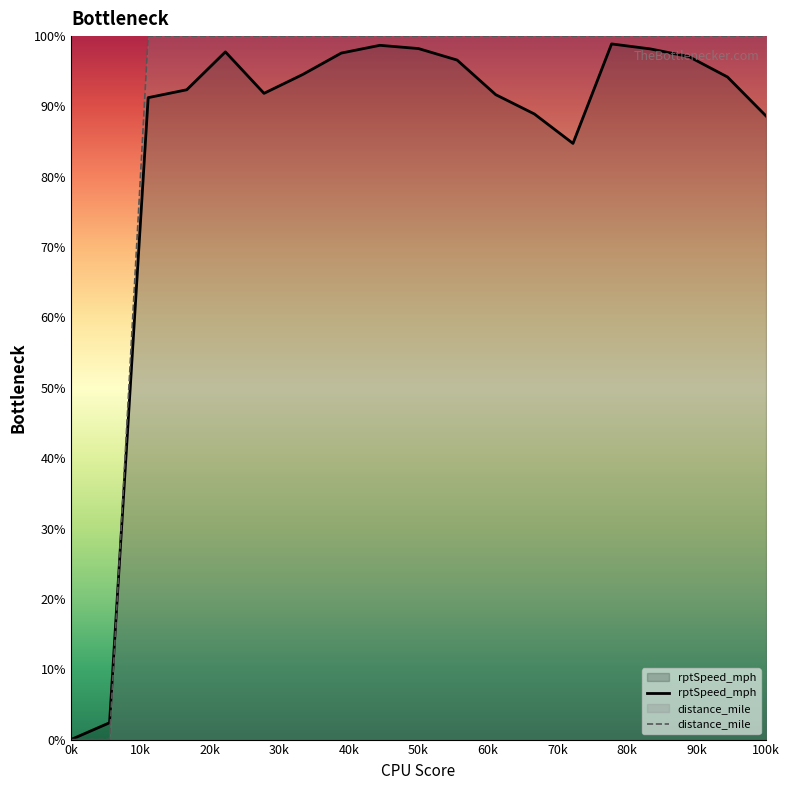

Reading right to left, transcribe all the data shown in this chart.

rptSpeed_mph: 88.6	94.2	97.1	98.2	98.9	84.7	88.9	91.7	96.6	98.2	98.7	97.6	94.5	91.9	97.8	92.4	91.3	2.4	0.0
distance_mile: 100.0	100.0	100.0	100.0	100.0	100.0	100.0	100.0	100.0	100.0	100.0	100.0	100.0	100.0	100.0	100.0	100.0	0.0	0.0